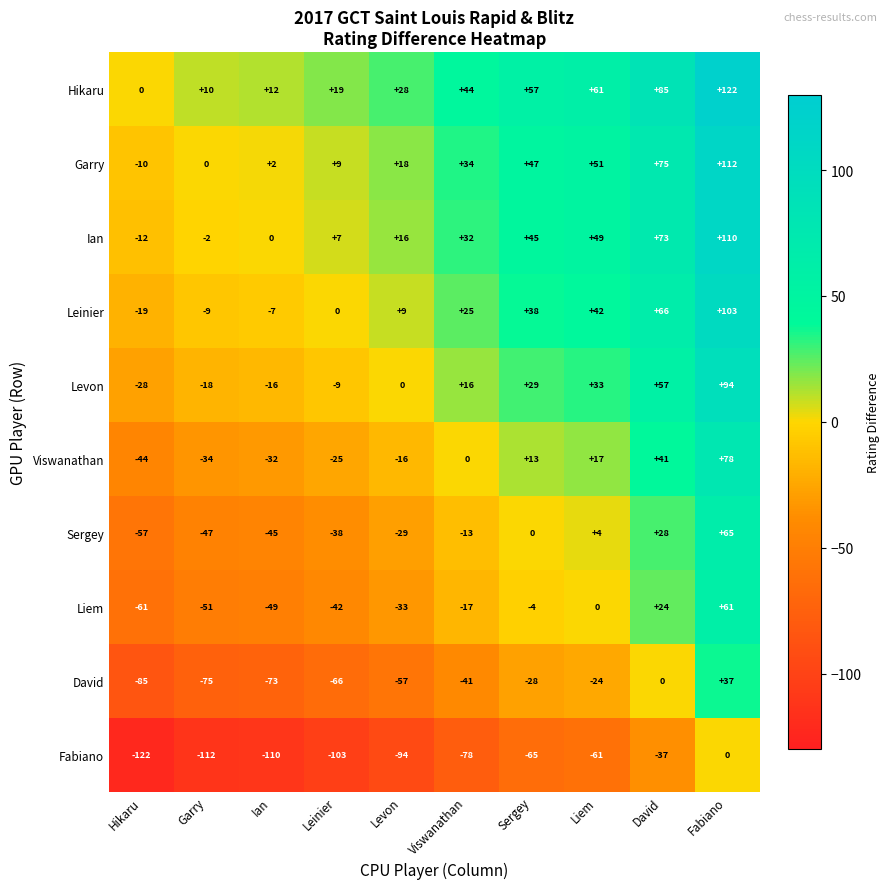

Count the number of categories in the chart.

10